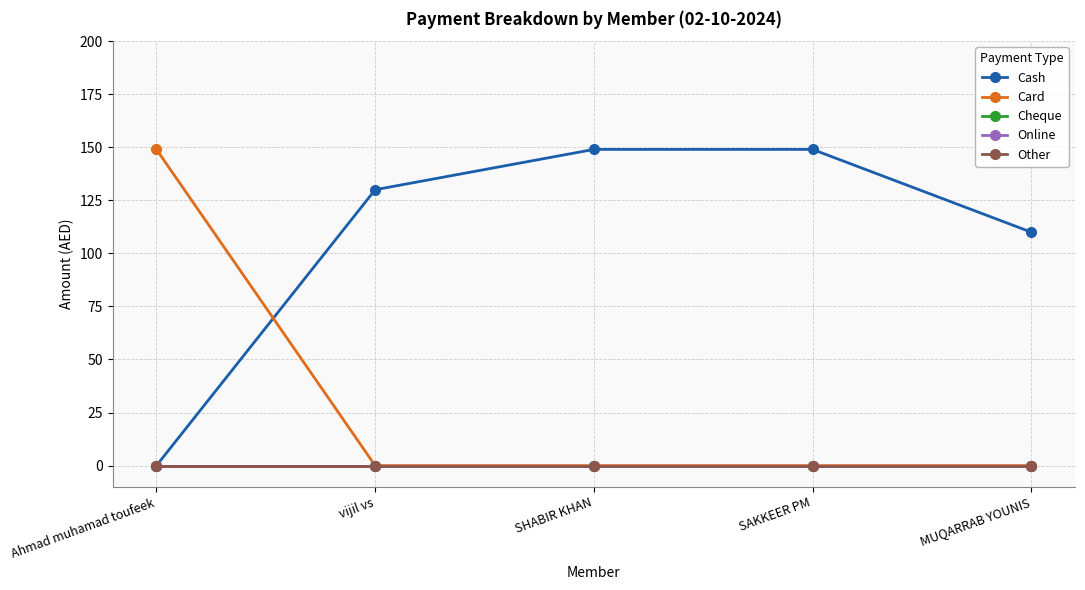

Is this an area chart (filled region under the line)?

No